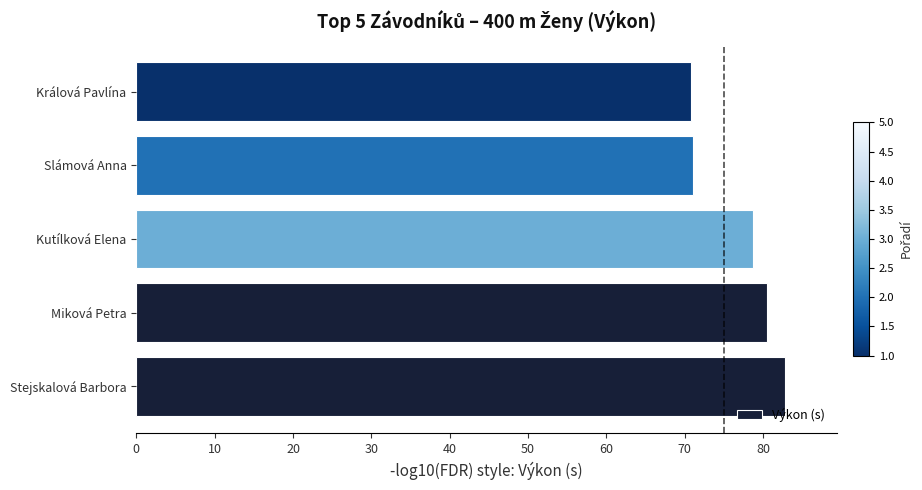

At which category does the chart reach its peak across all series?

Stejskalová Barbora